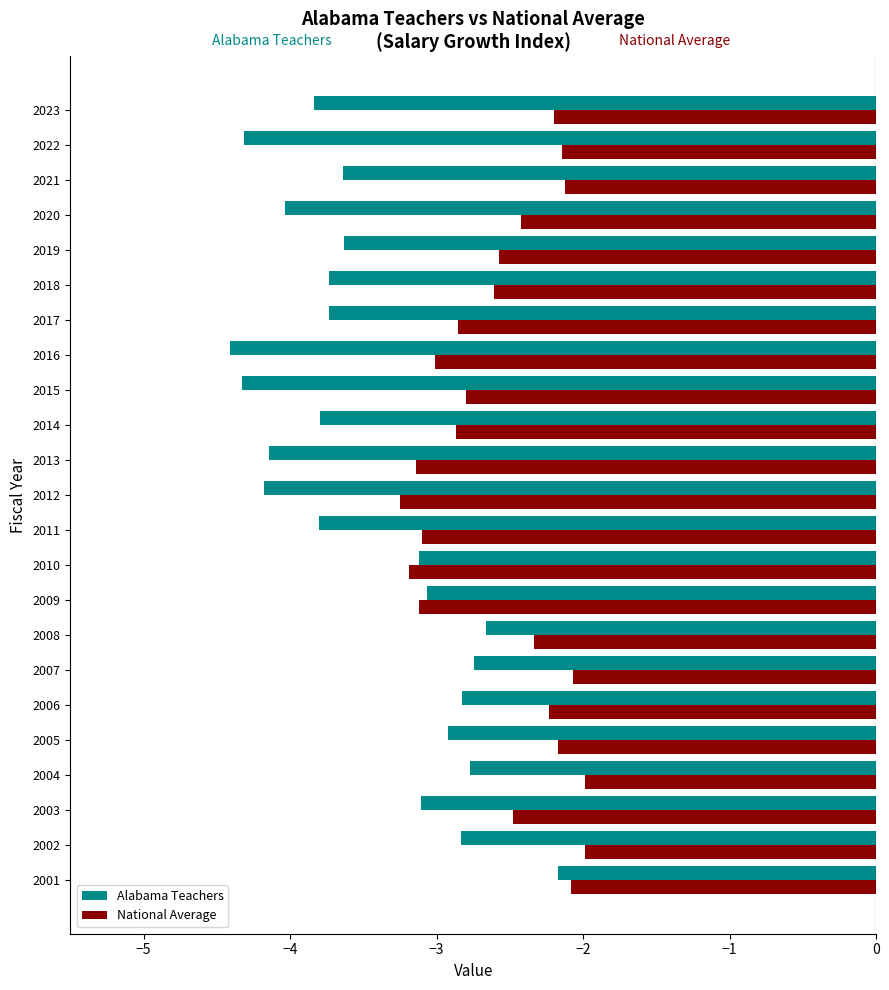

Which series has the widest spread of values?

Alabama Teachers